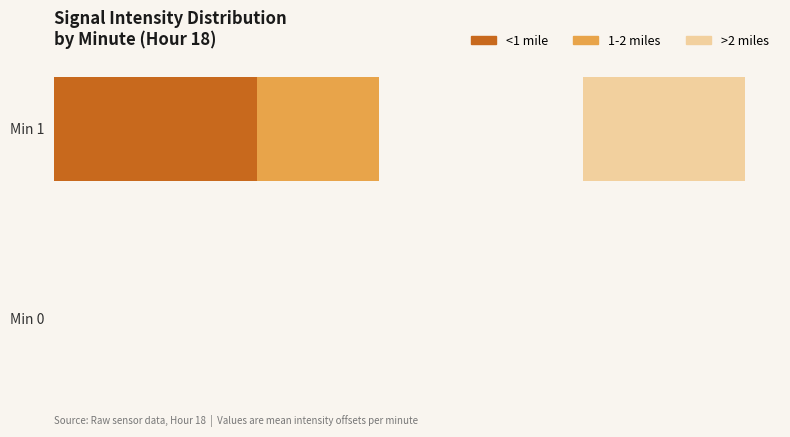

Reading left to right, what are all the values shown in this chart?

<1 mile: 0.0	0.5
1-2 miles: 0.0	0.3
>2 miles: 0.0	0.4